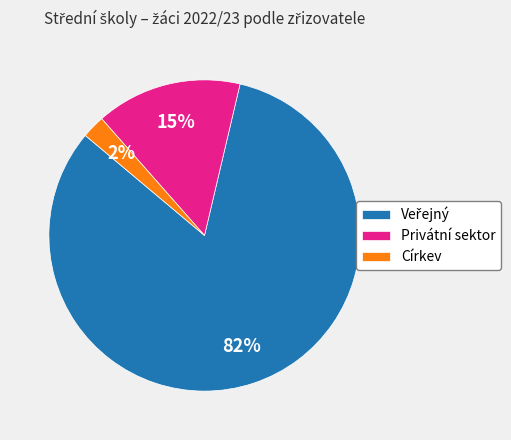

To the nearest percent, what is the difference between the Církev and Privátní sektor slice percentages?

13%